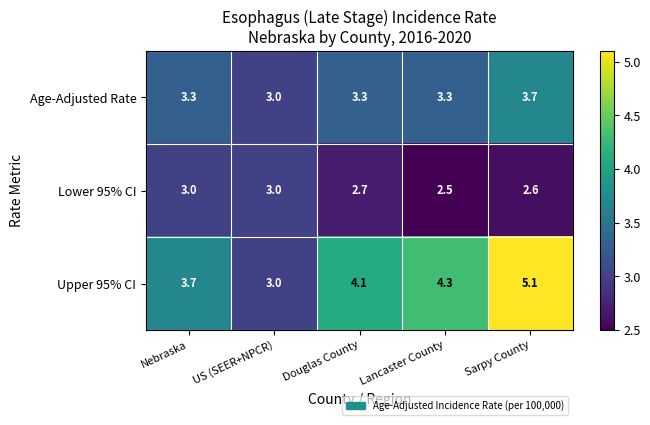

At which label is Lower 95% CI closest to 2?

Lancaster County